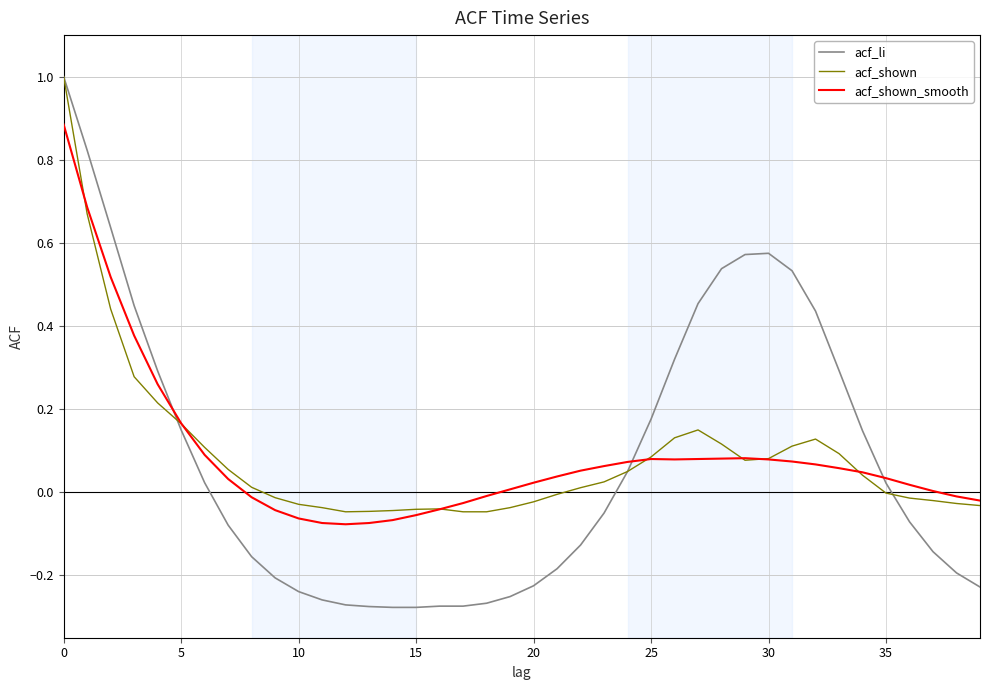

True or false: acf_shown_smooth has more than 1 points higher than both neighbors.

True